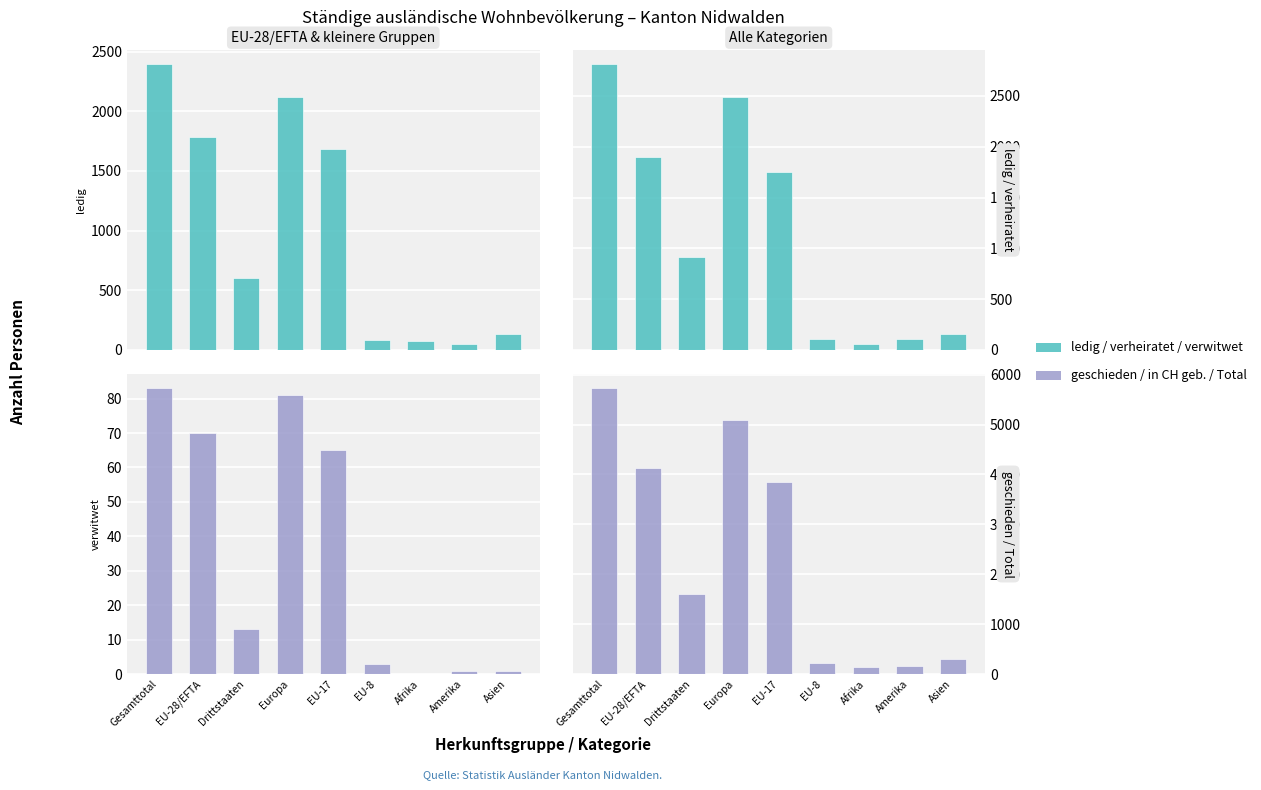

Which series has the largest range (max minus min)?

Total